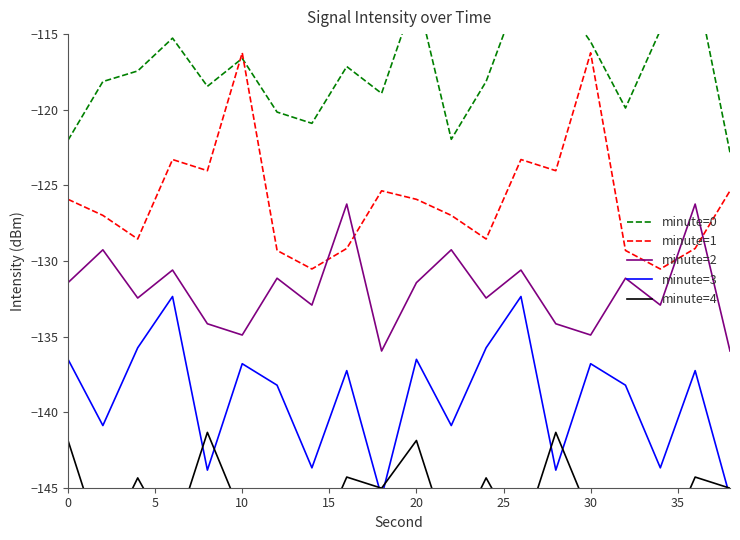

After their last crossing, which series has the higher values: minute=1 or minute=2?

minute=1